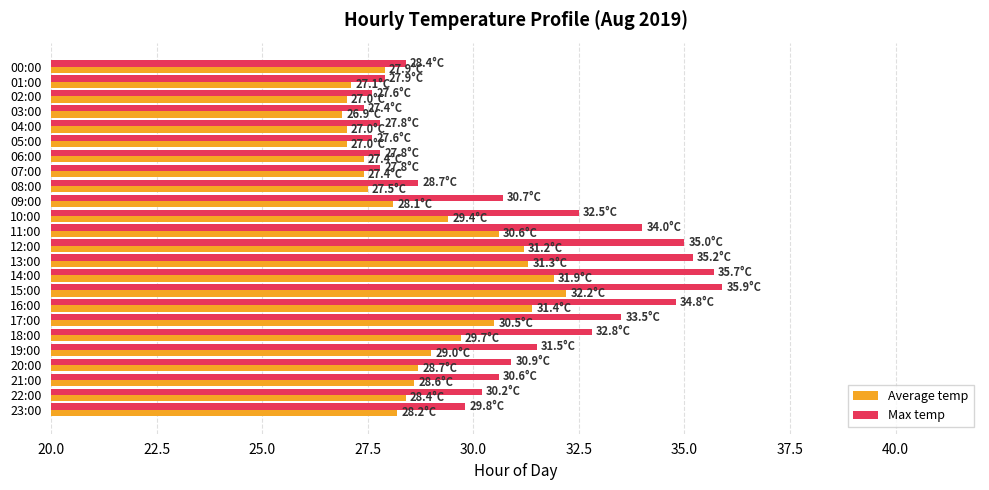

What is the minimum value for Average temp?

26.9